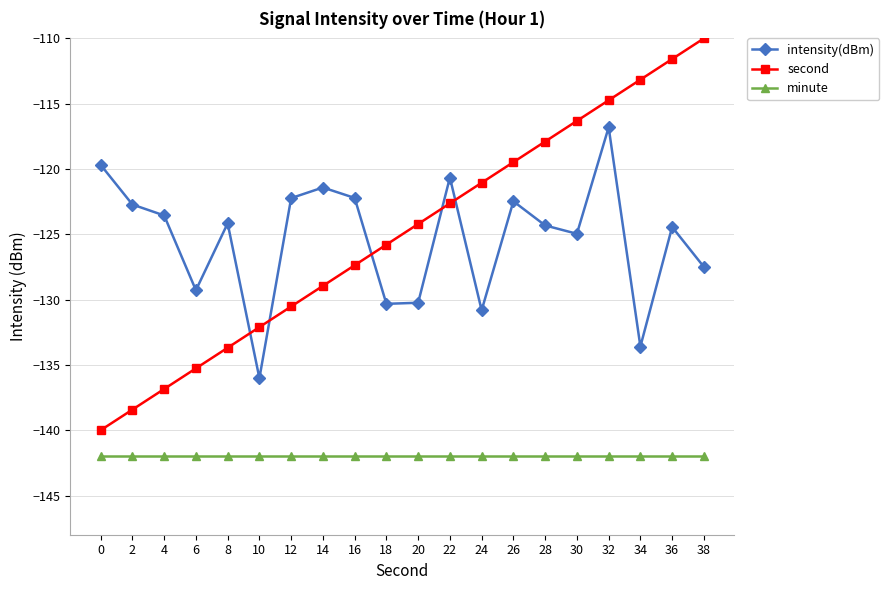

Is this an area chart (filled region under the line)?

No